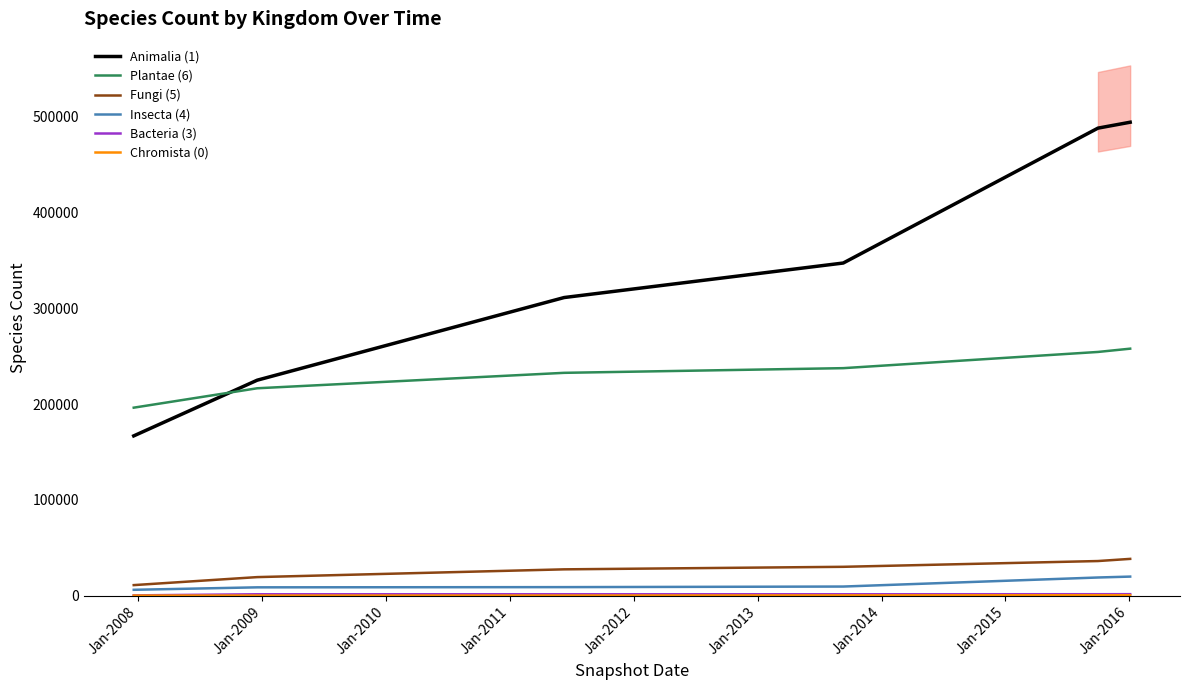

At which label is Chromista (0) closest to 360?

Jan-2010